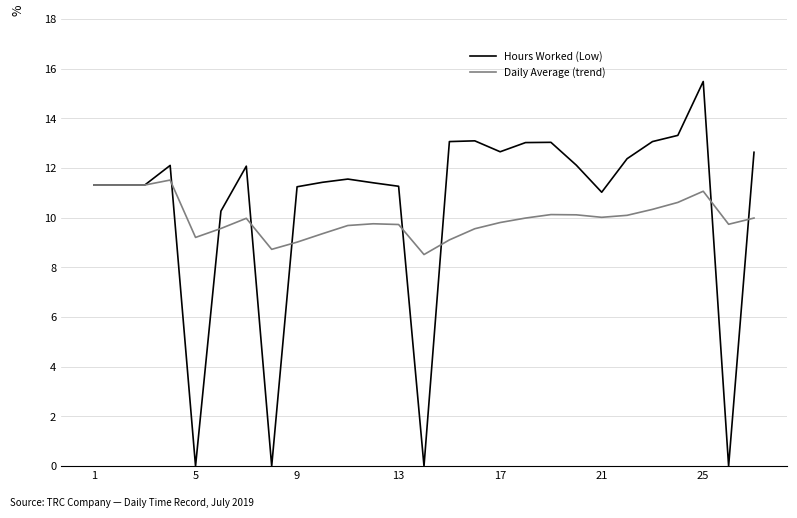

Is this an area chart (filled region under the line)?

No